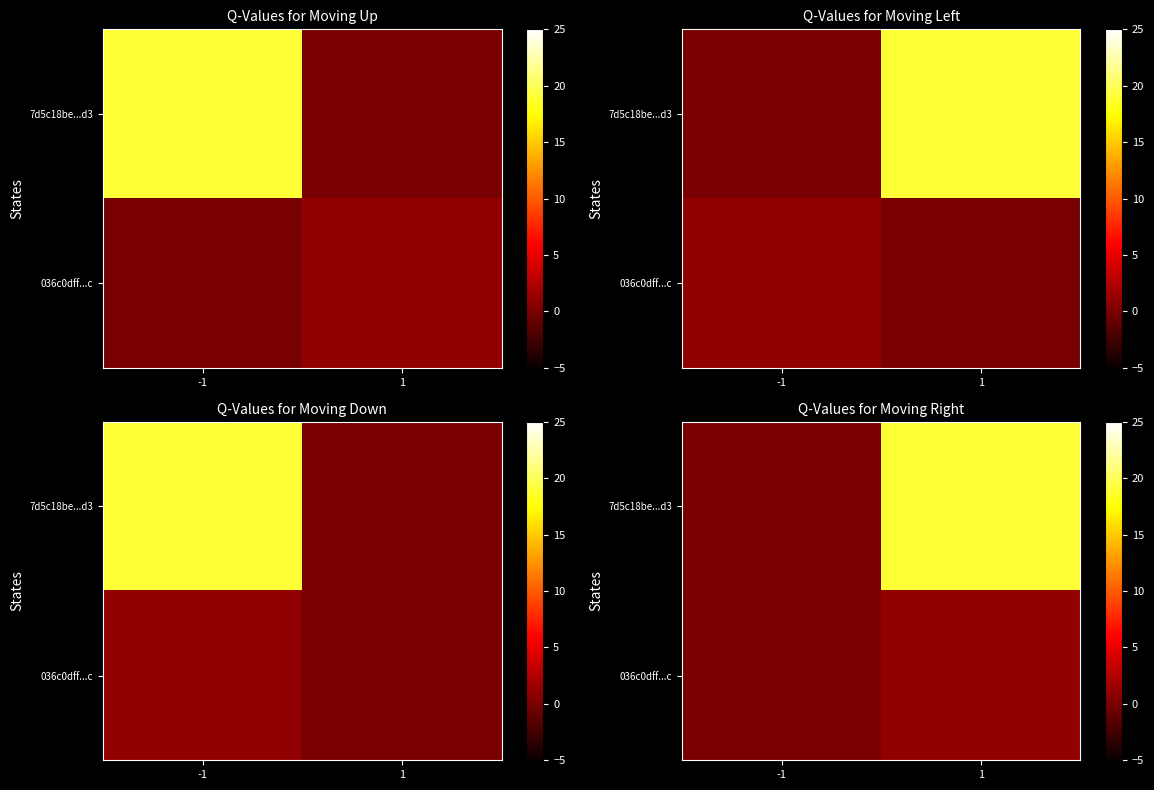

Which series has the widest spread of values?

7d5c18be...d3